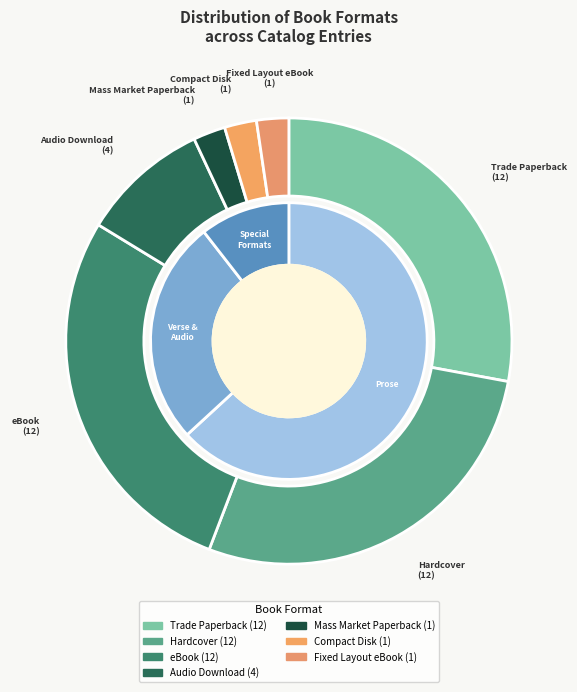

To the nearest percent, what is the combined percentage of Fixed Layout eBook and Audio Download?

12%